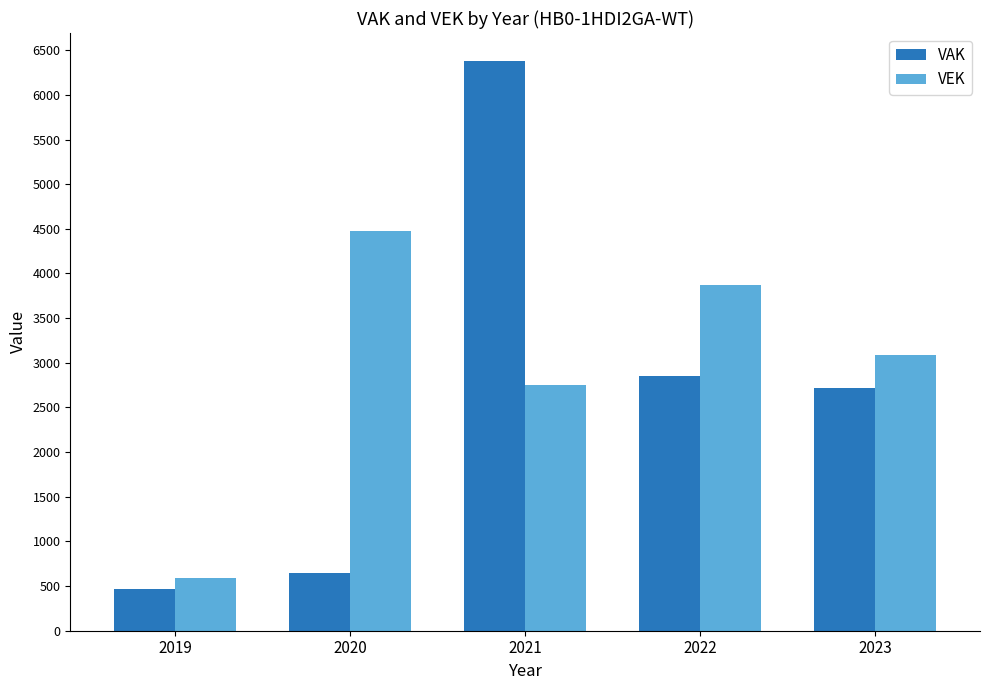

How many data points does each series have?

5